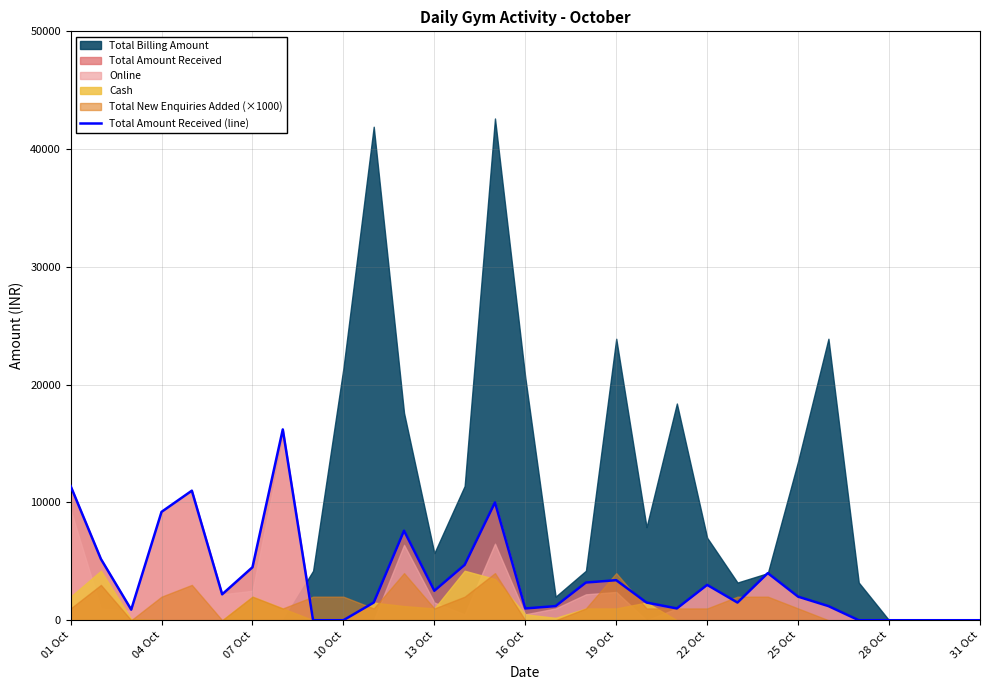

How many lines are shown in the chart?

1